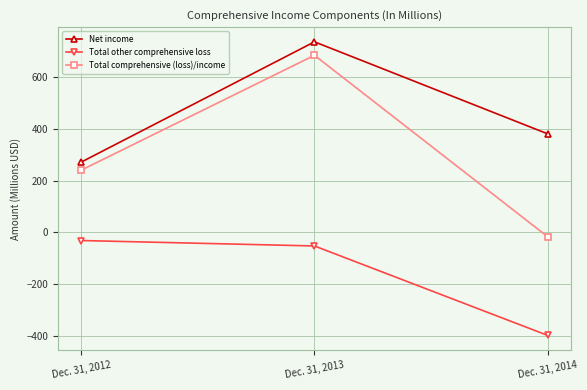

Reading left to right, what are all the values shown in this chart?

Net income: Dec. 31, 2012=272	Dec. 31, 2013=736	Dec. 31, 2014=381
Total other comprehensive loss: Dec. 31, 2012=-31	Dec. 31, 2013=-52	Dec. 31, 2014=-397
Total comprehensive (loss)/income: Dec. 31, 2012=241	Dec. 31, 2013=684	Dec. 31, 2014=-16